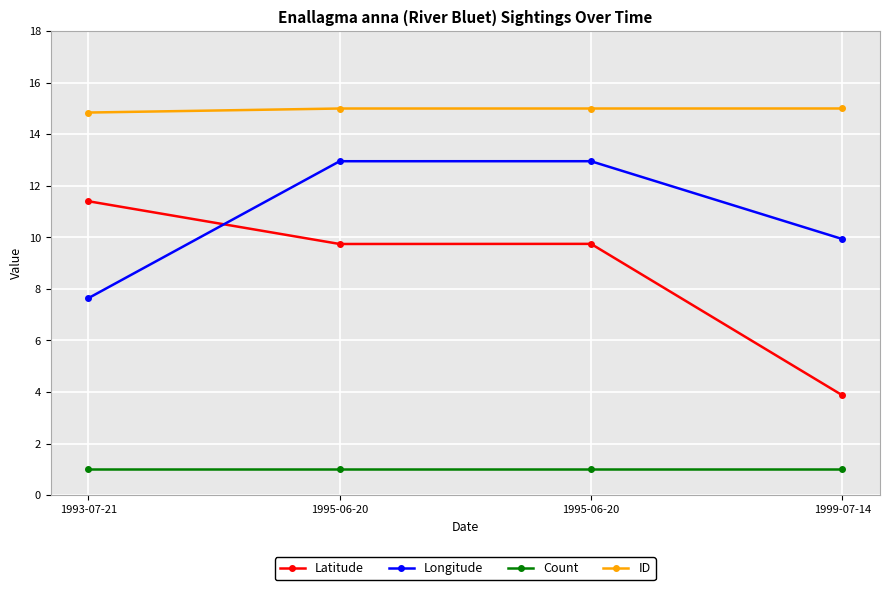

What is the difference between the second highest and minimum values in the Longitude series?

5.3